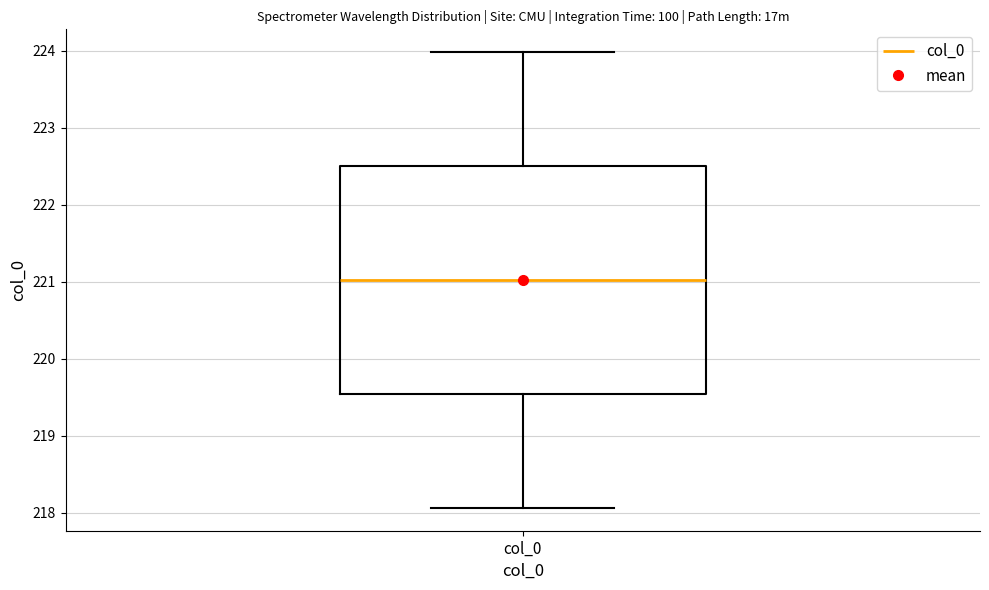

Transcribe this box plot: give where the median line is, the range the box spans, and where the two whiskers end, as read against the y-axis. The values are not printed on the chart, so give them approximately, as read against the axis.

median 221.0, box 219.5 to 222.5, whiskers 218.1 to 224.0